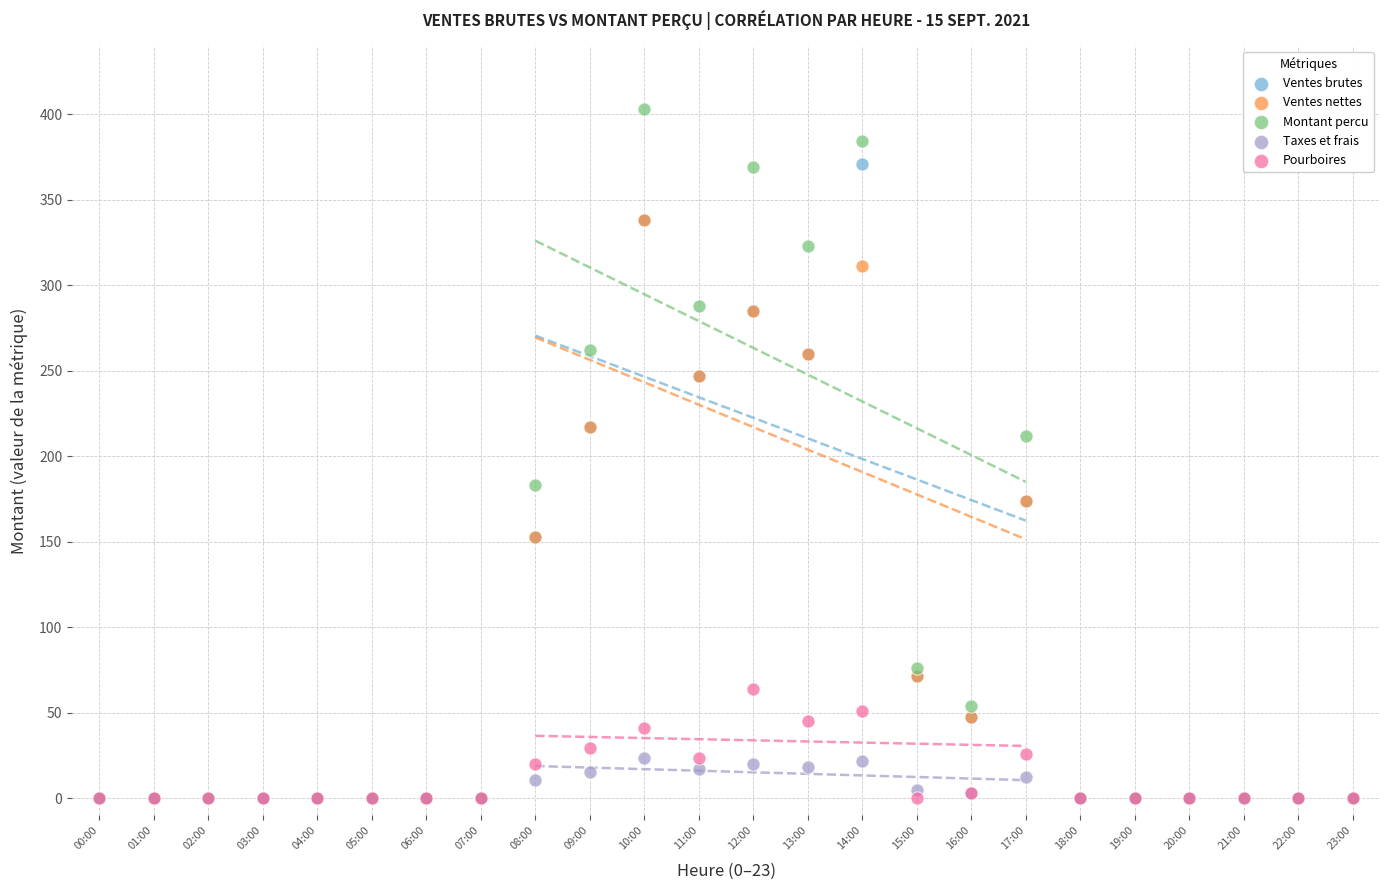

Across all series, what Y value is closest to 201?

212.0